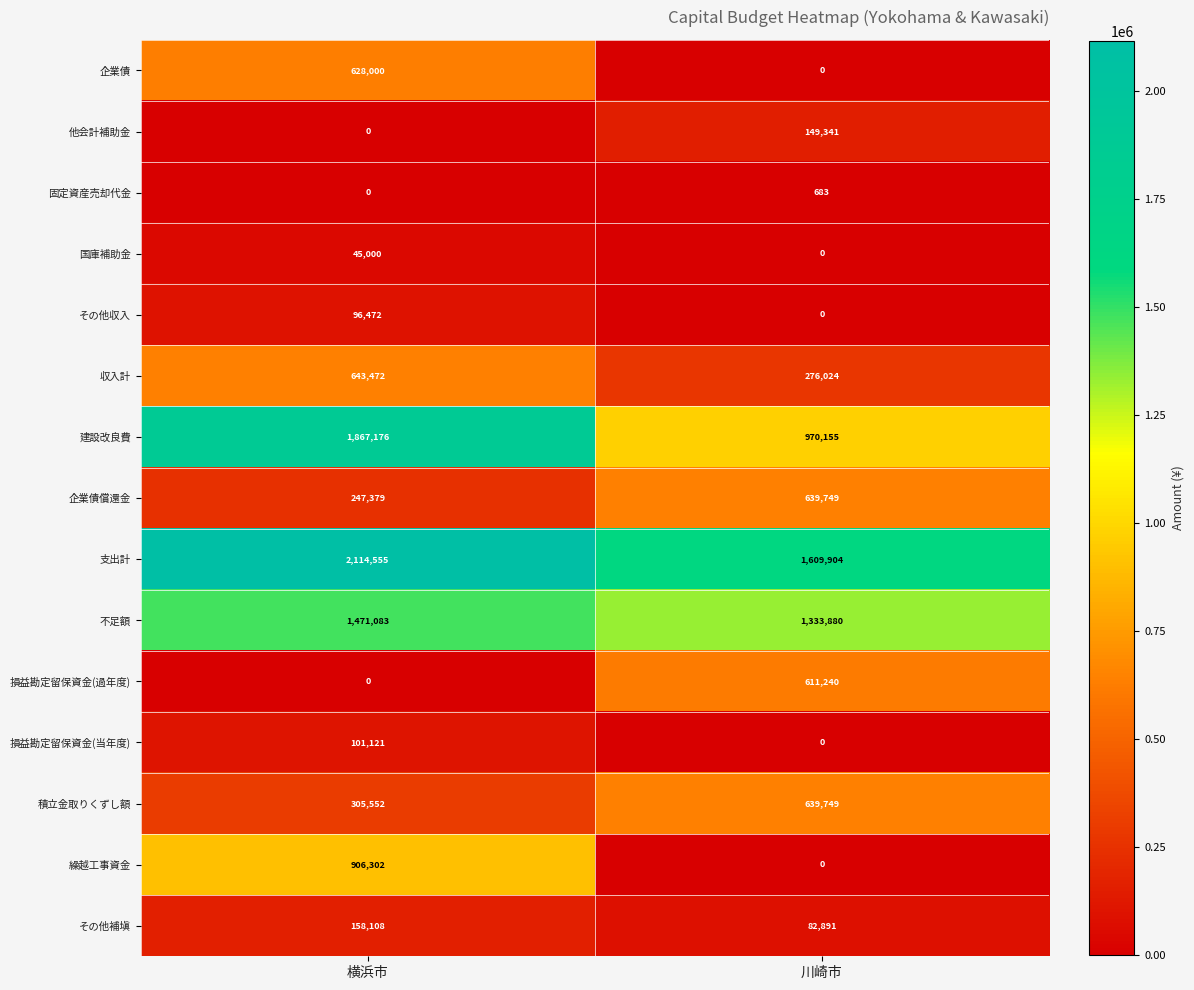

What is the total value across all series at 川崎市?

6313616